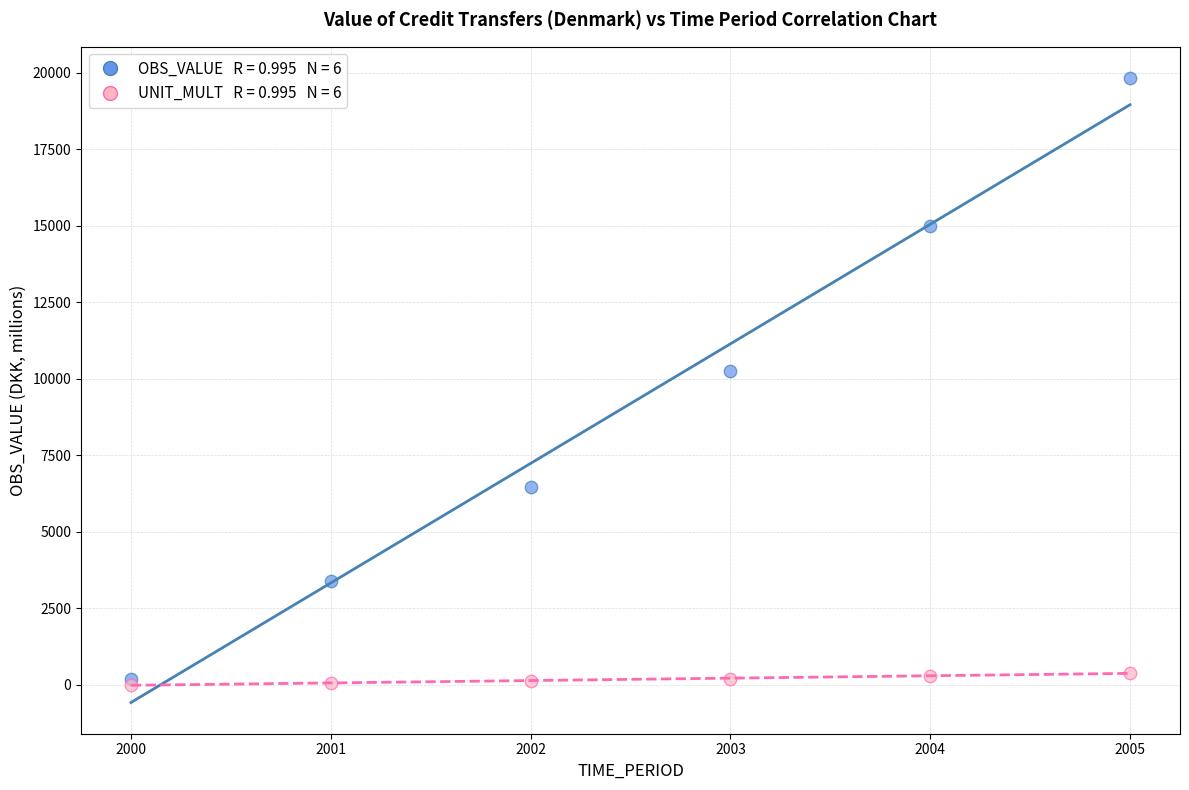

Across all series, what Y value is closest to 9914?

10260.0